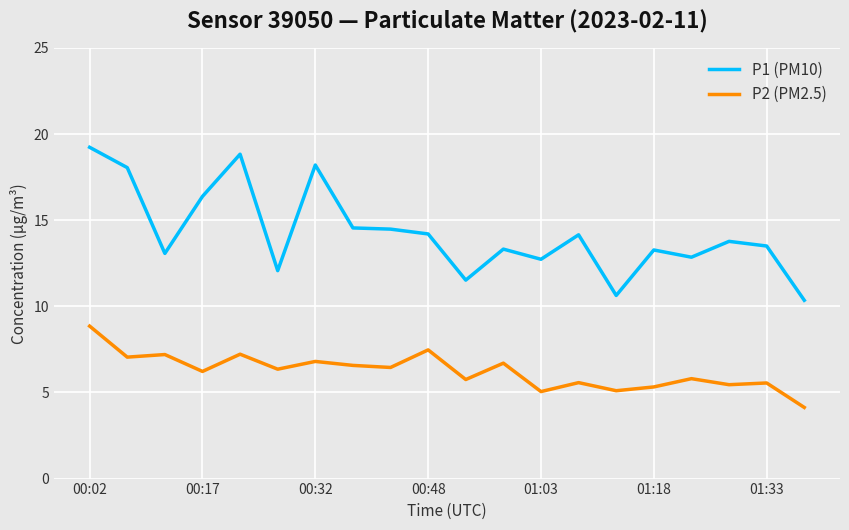

List the series in order of their overall mean, highest first.

P1 (PM10), P2 (PM2.5)